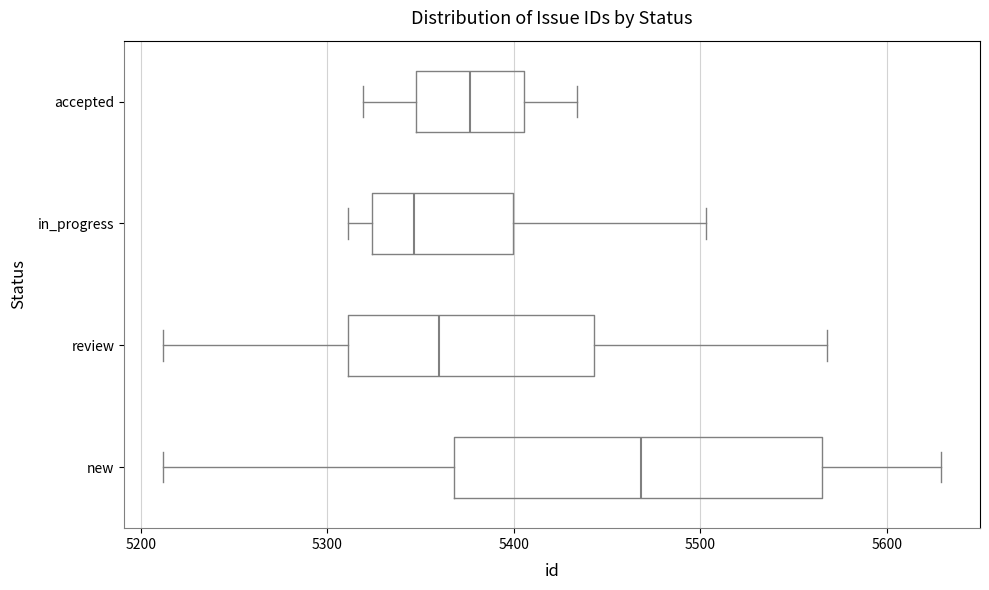

Which box's median line is the furthest to the left?

in_progress